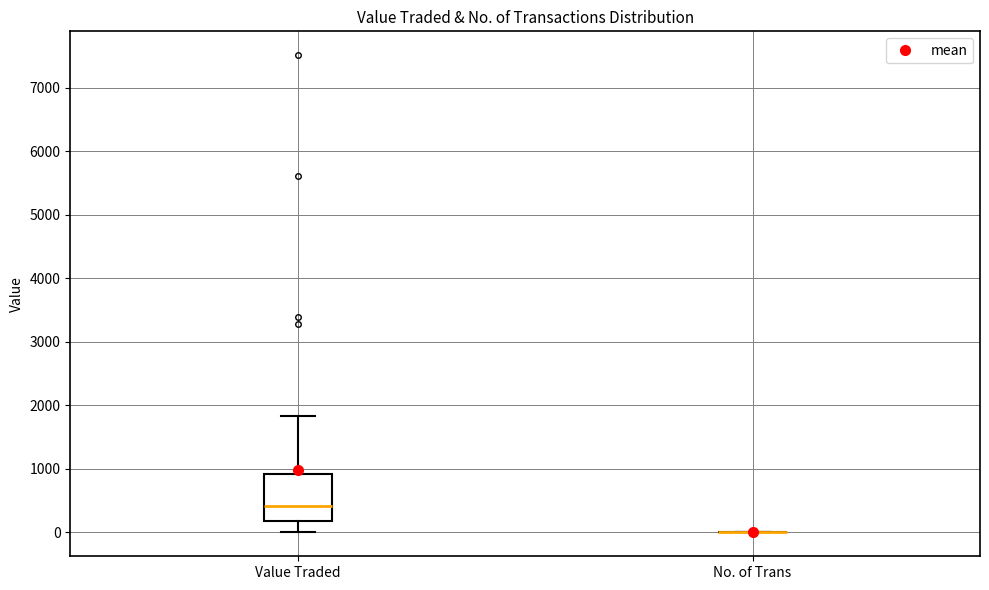

Where is the upper edge of the box for Value Traded on the y-axis? The values are not printed on the chart, so give them approximately, as read against the axis.

900